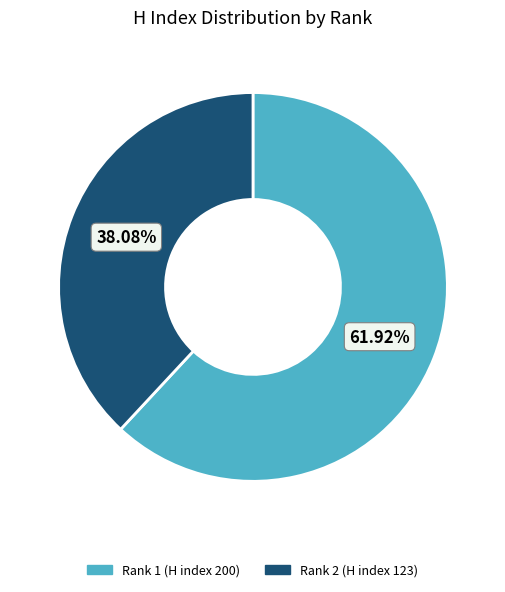

To the nearest percent, what is the difference between the Rank 2 (H index 123) and Rank 1 (H index 200) slice percentages?

24%